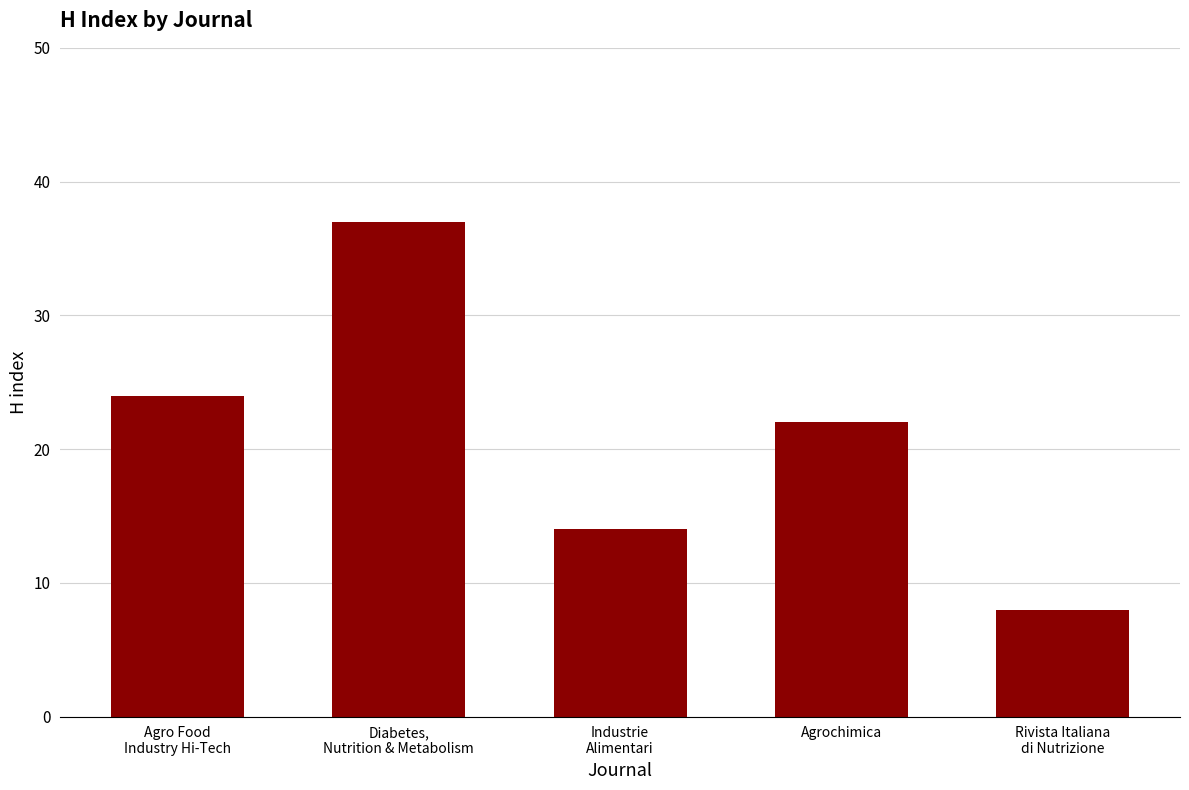

What is the label of the 3rd bar from the left?

Industrie
Alimentari